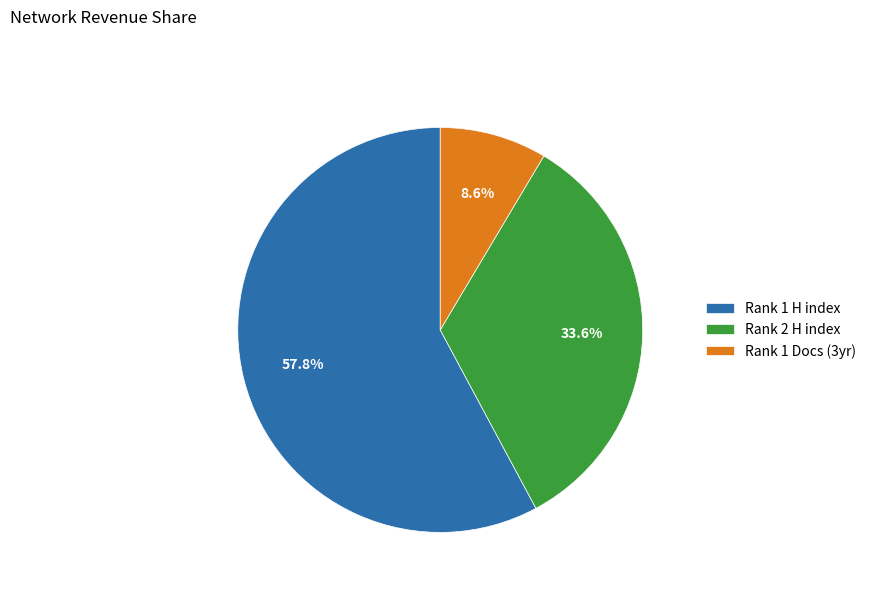

What is the largest slice in the pie chart?

Rank 1 H index